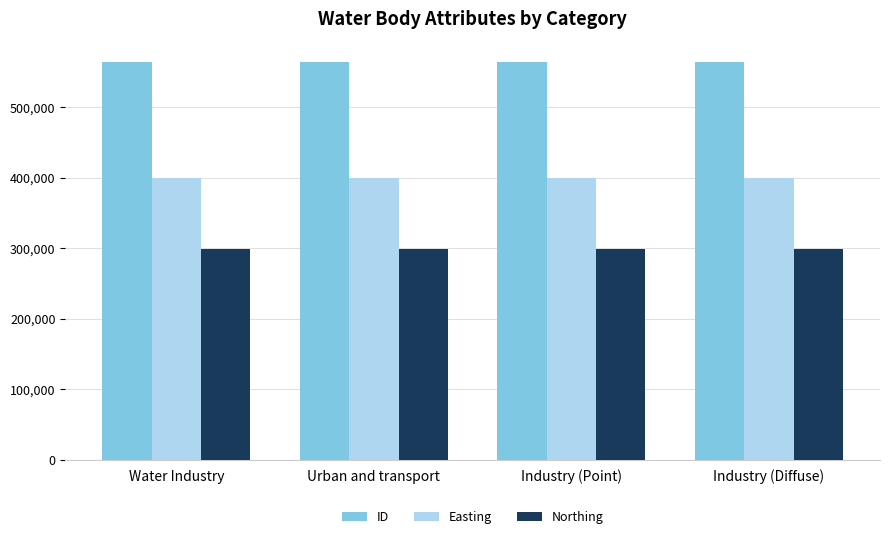

What is the spread (max minus min) of values at Industry (Point)?

266308